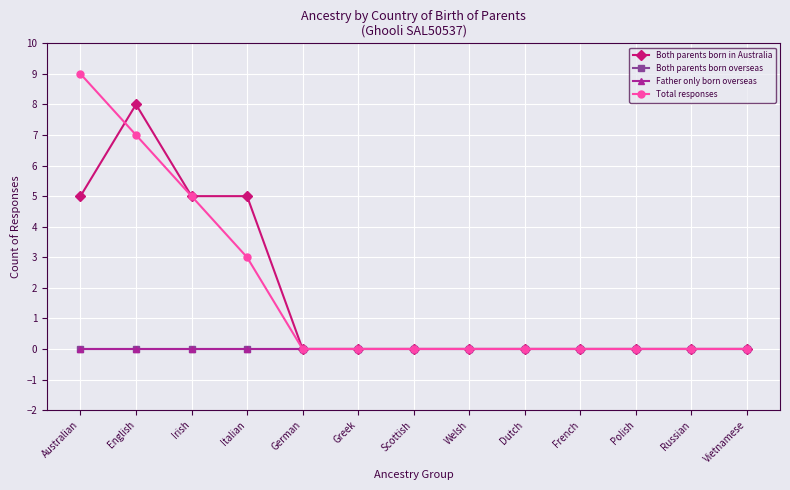

True or false: Both parents born in Australia and Both parents born overseas cross at least once.

False